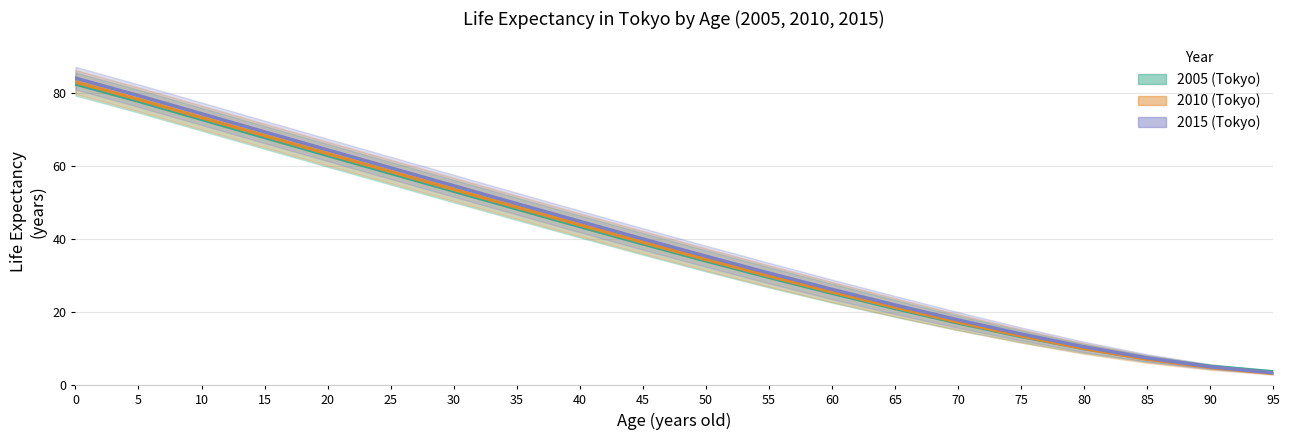

Is the value of 2015 (Tokyo) at 5 greater than the value of 2005 (Tokyo) at 45?

Yes